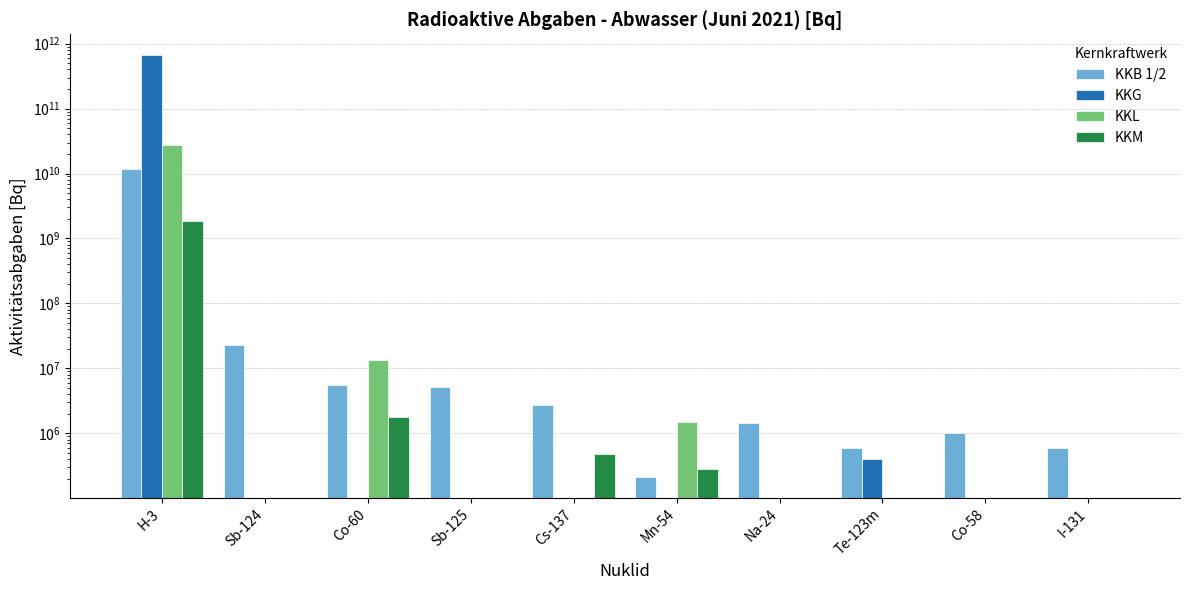

How many distinct data groups are displayed?

4